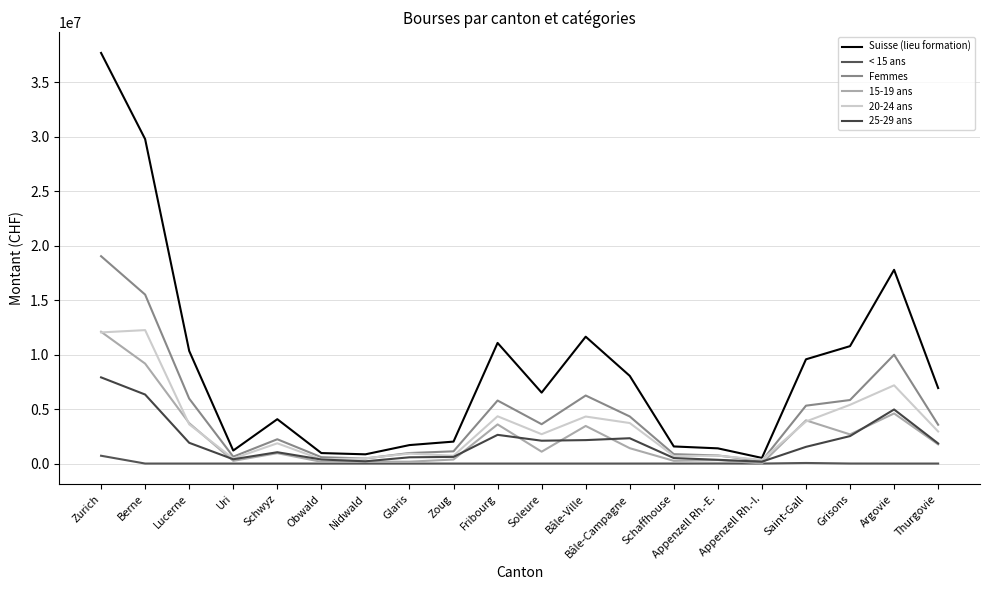

Which series has the widest spread of values?

Suisse (lieu formation)